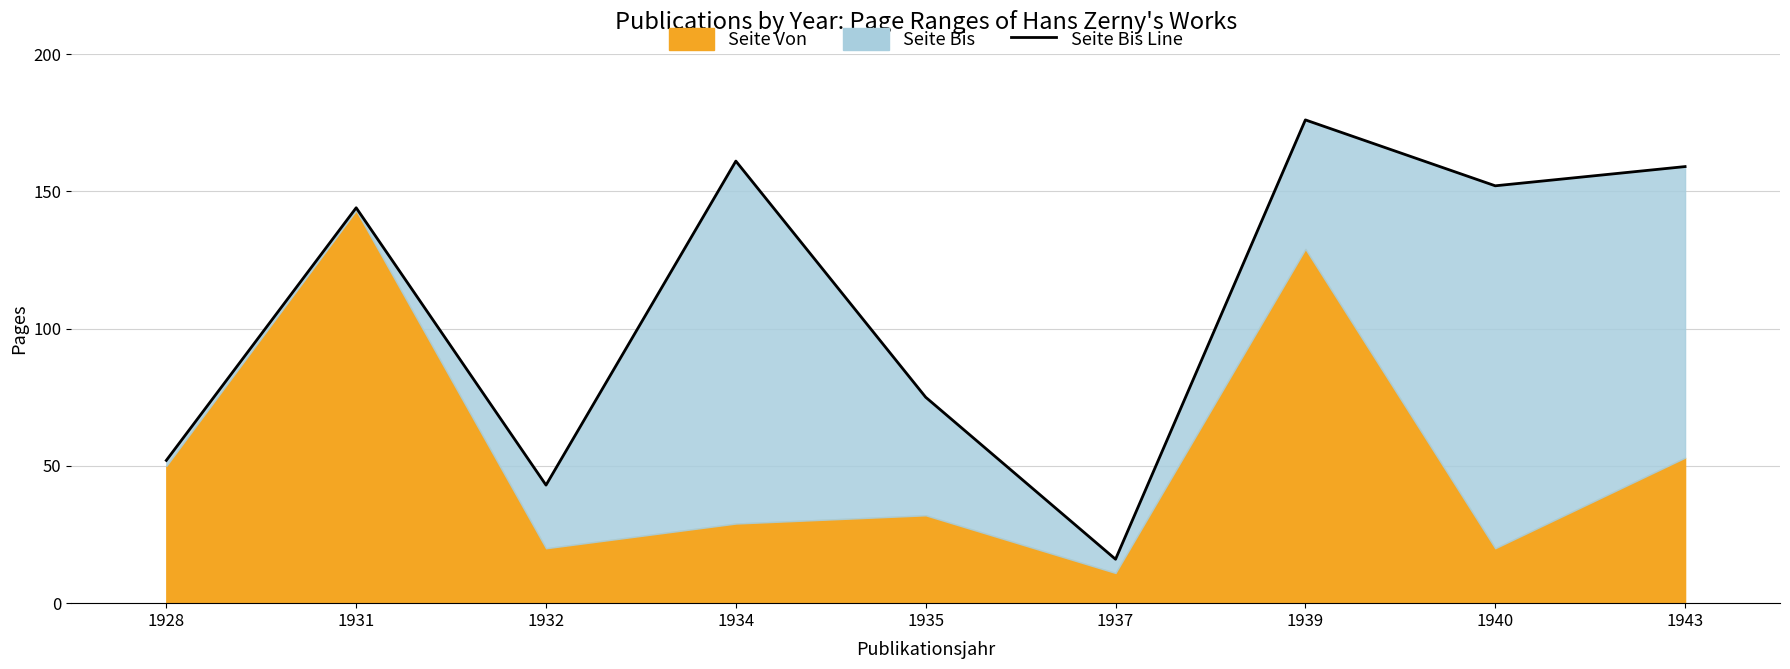

Between 1928 and 1943, which is larger?

1943